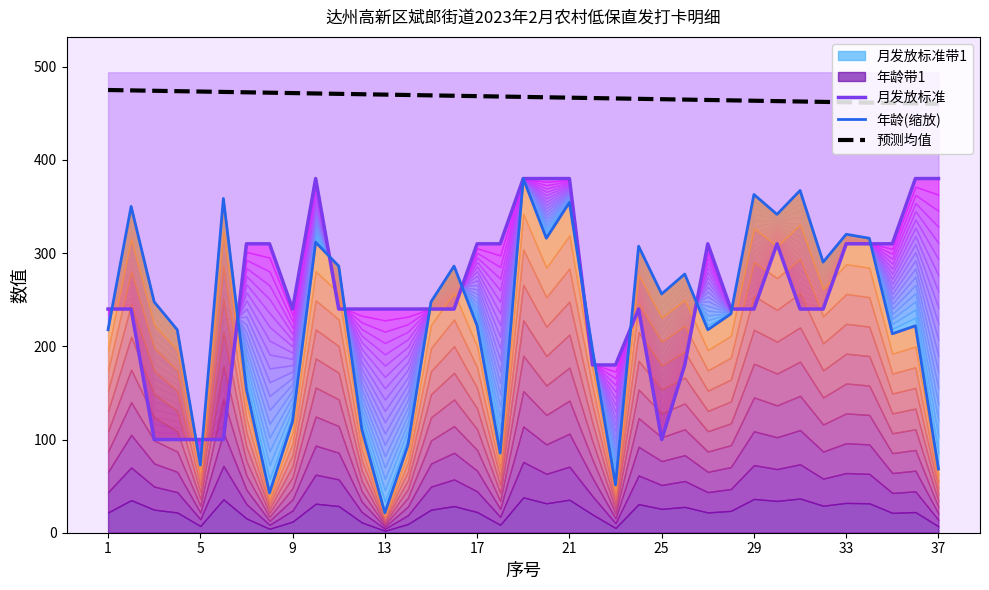

What is the minimum value for 预测均值?

460.2